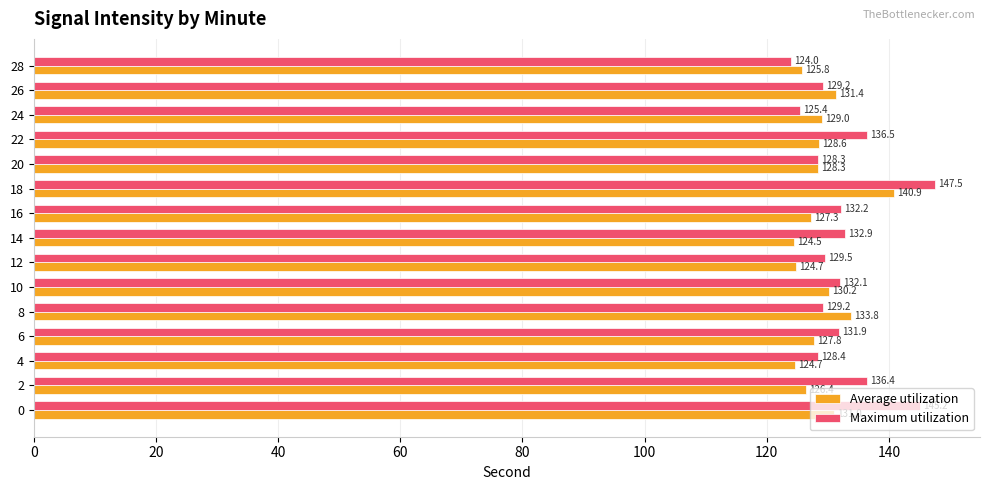

At which label does Maximum utilization reach its minimum?

28